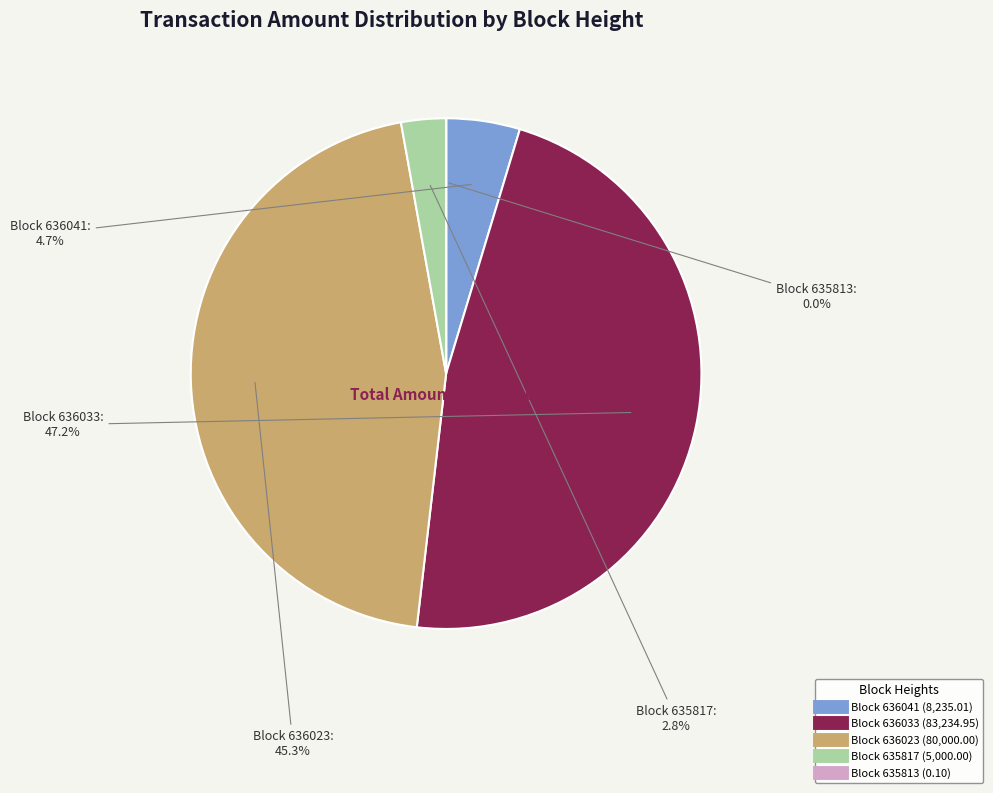

Does any single category account for the majority?

No